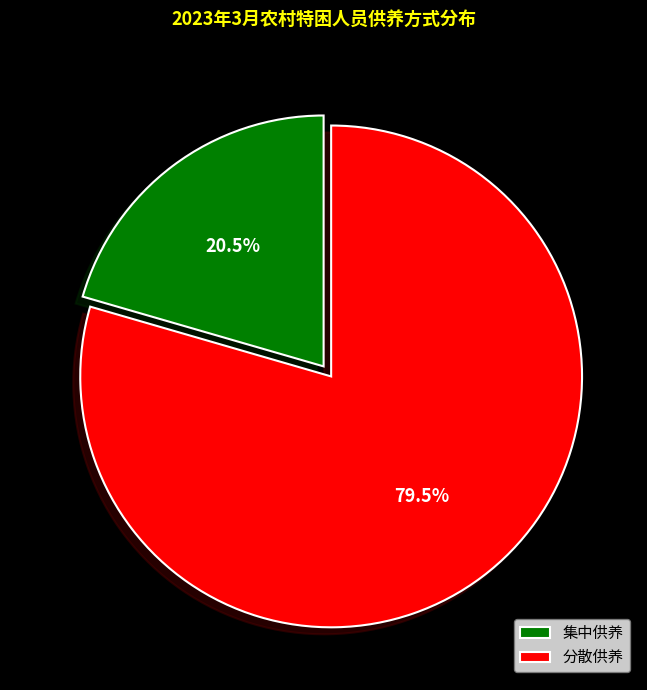

How many slices are in this pie chart?

2